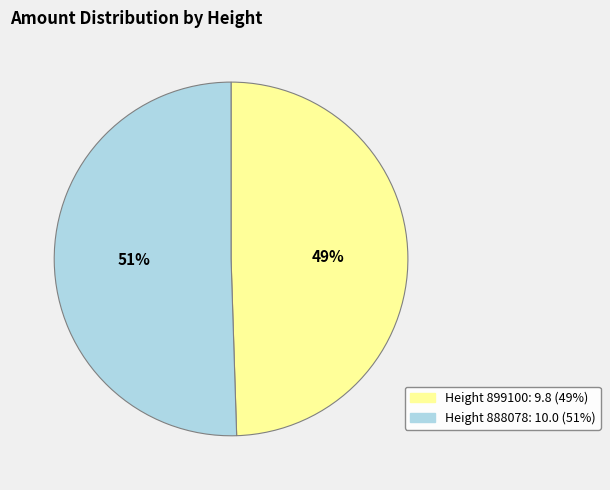

Does any single category account for the majority?

Yes